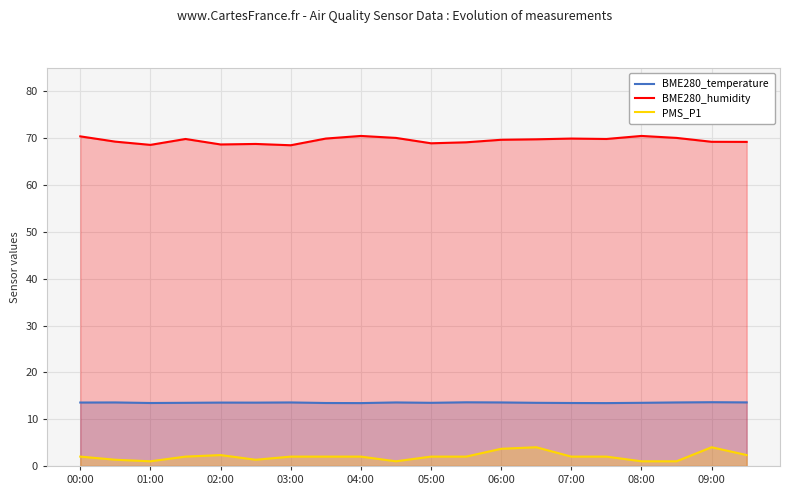

Does the chart display data point markers on the line(s)?

No